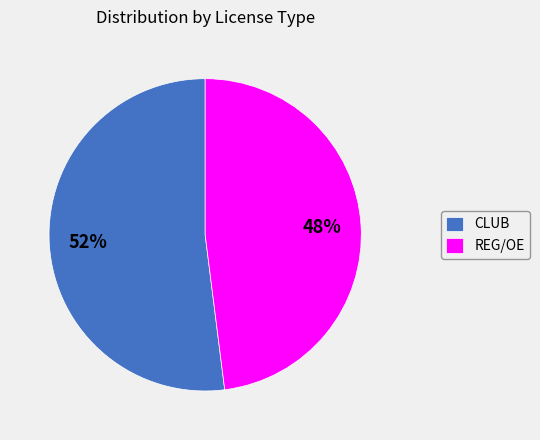

What is the smallest slice in the pie chart?

REG